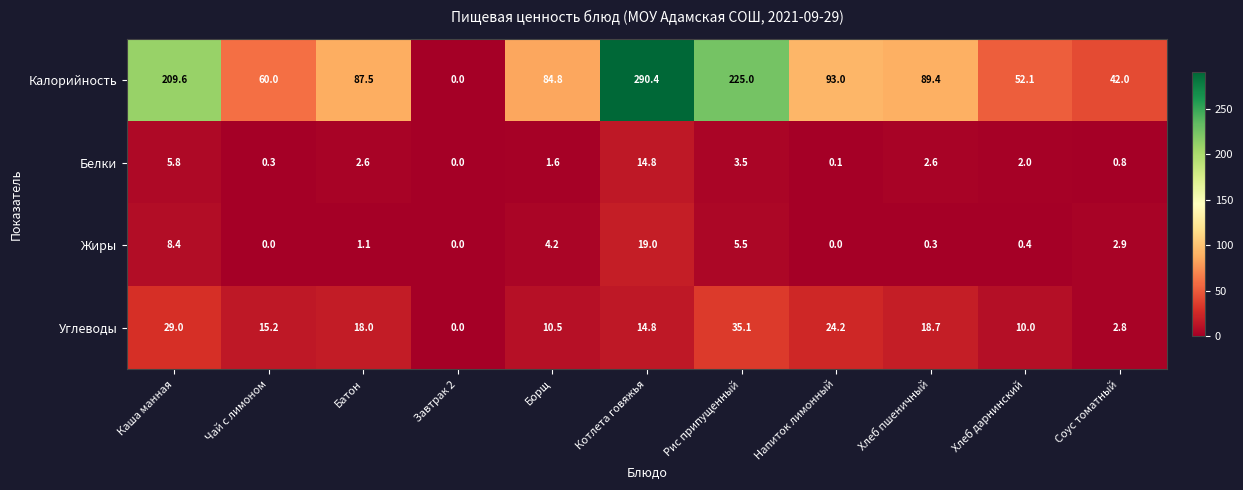

True or false: Углеводы has a value of 7.6 at Рис припущенный.

False